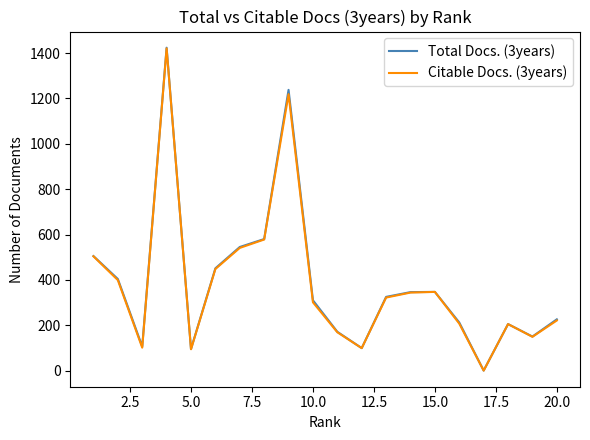

What is the difference between the maximum and second lowest values in the Citable Docs. (3years) series?

1327